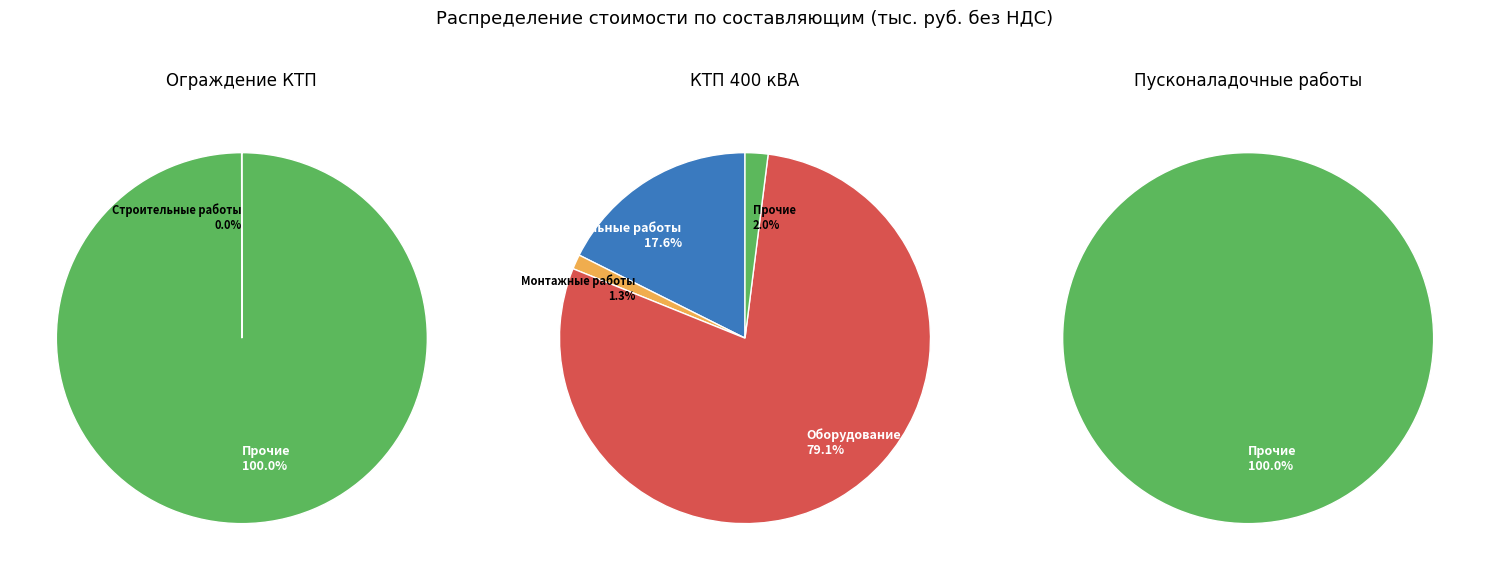

Is the sum of КТП 400 кВА and Пусконаладочные работы greater than half?

Yes